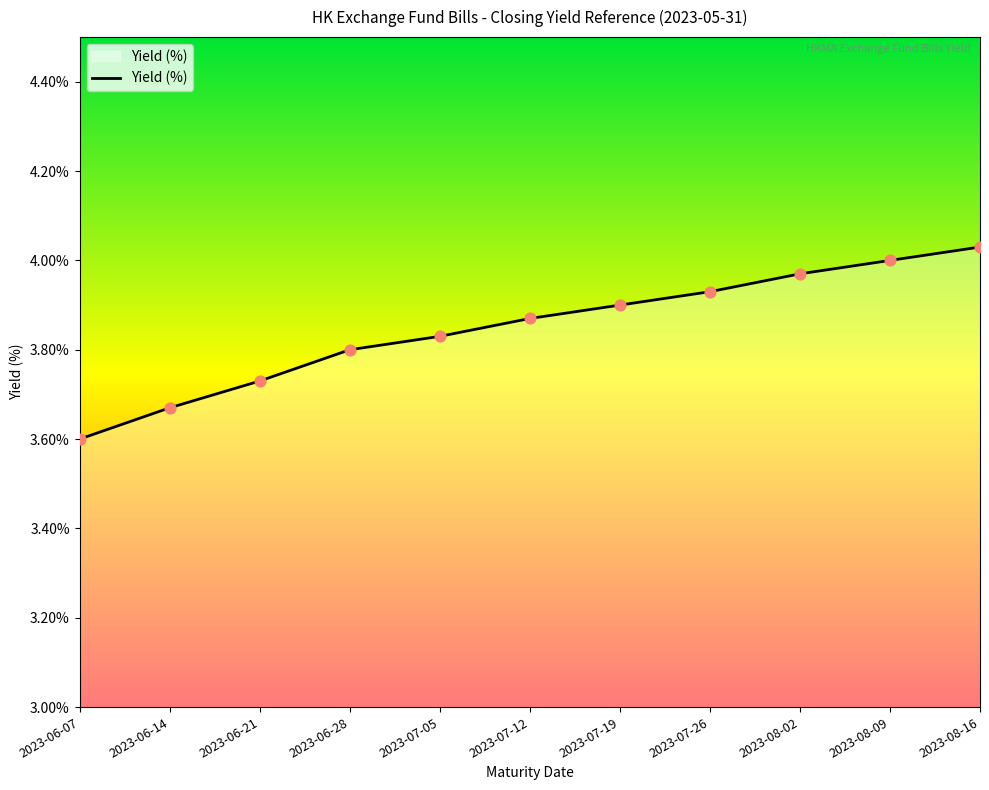

What is the change in value from 2023-06-07 to 2023-06-28?

+0.2